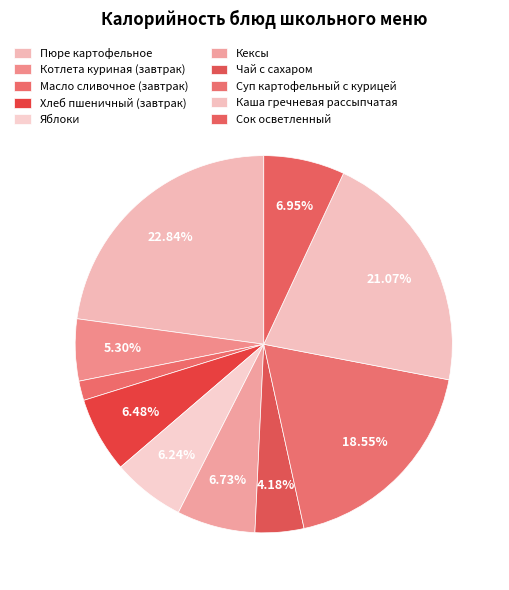

Is it true that Сок осветленный is 7% of the pie?

True